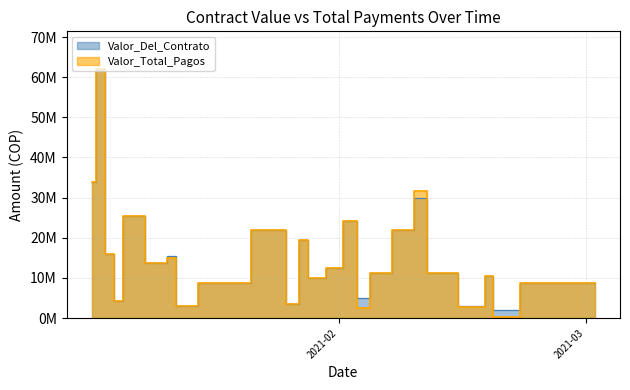

What is the value of the Valor_Del_Contrato point at the 16th from the left?

24200000